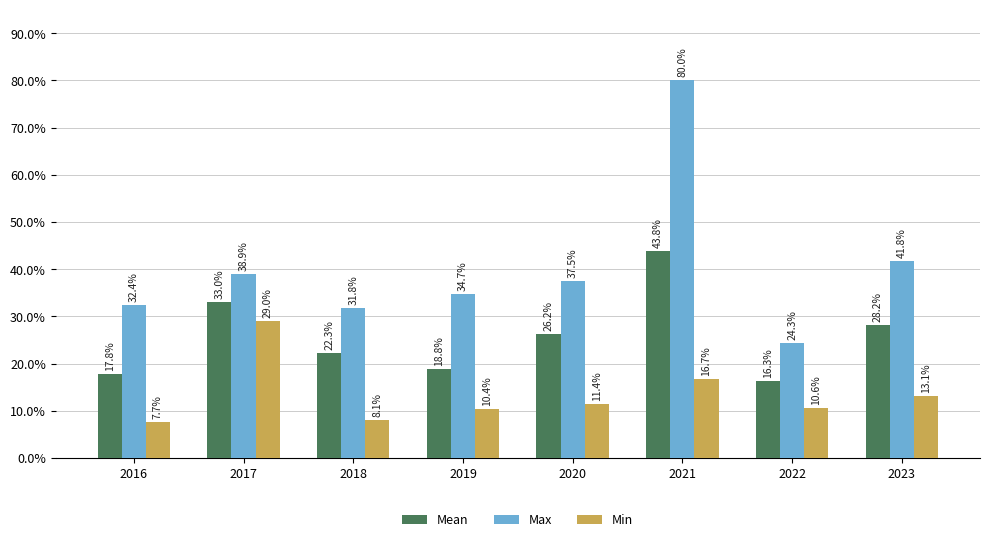

Rank the series by their average value, from lowest to highest.

Min, Mean, Max